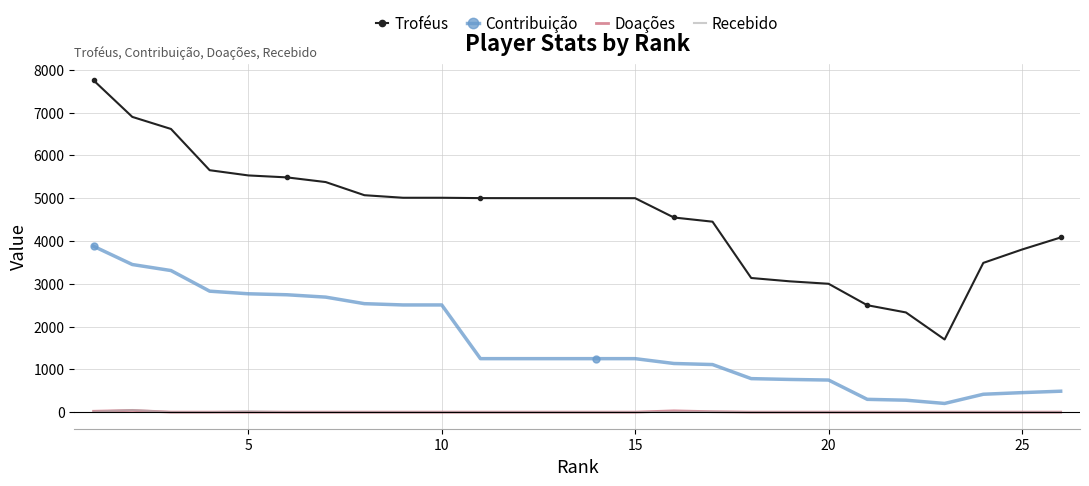

True or false: Contribuição and Doações cross at least once.

False